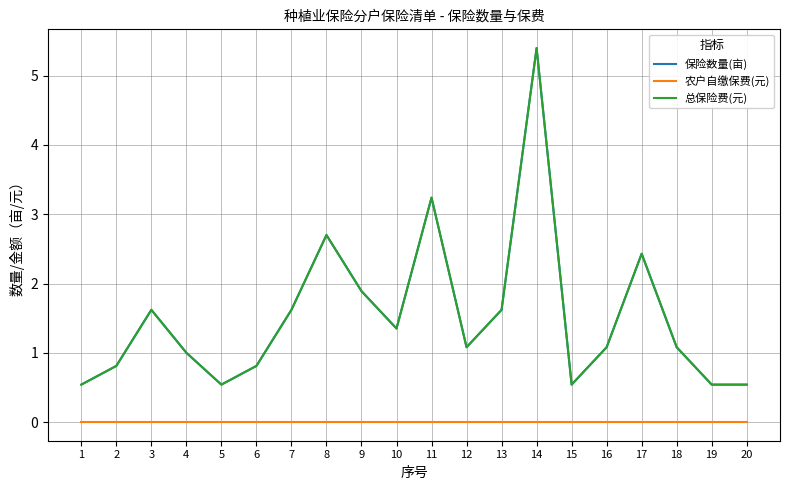

At how many categories does at least one series exceed 2?

4